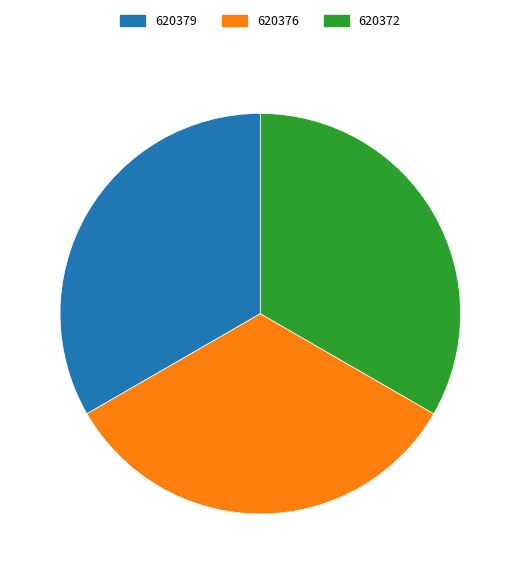

Combined, do 620379 and 620372 account for over 50%?

Yes